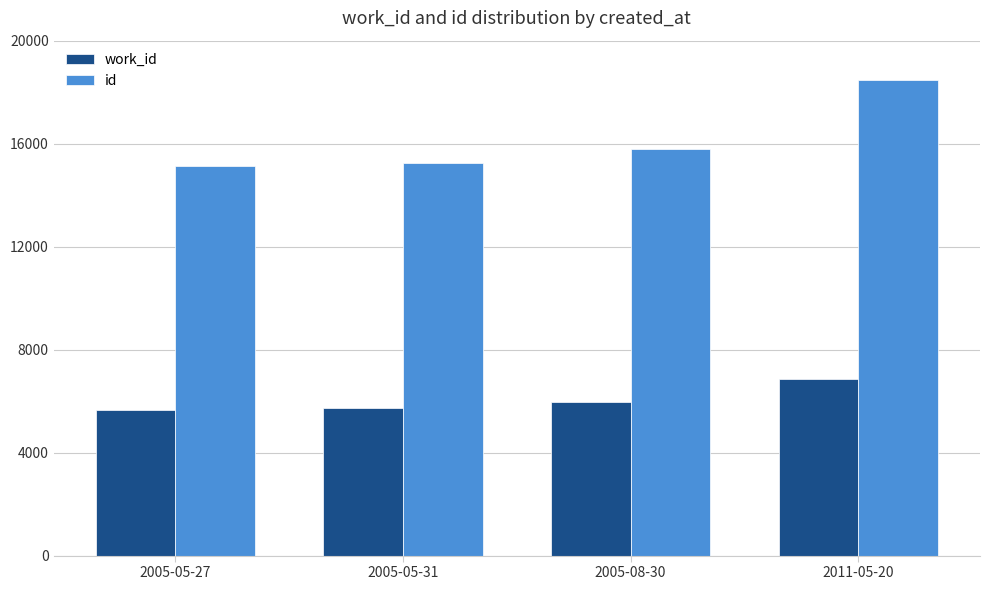

Which series has the largest total across all categories?

id